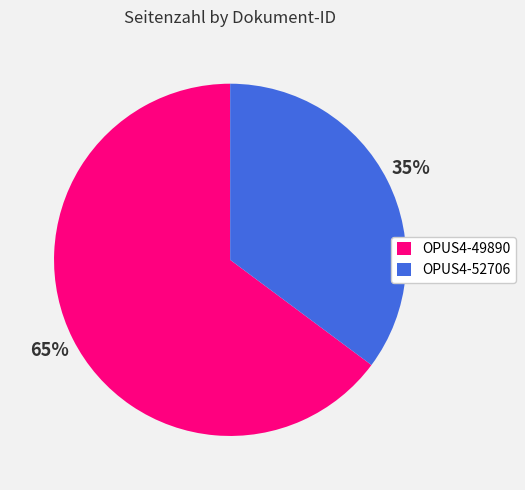

Which slice is the smallest?

OPUS4-52706